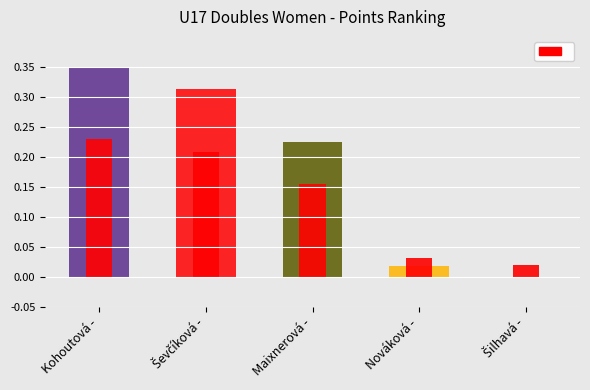

Between Šilhavá - and Ševčíková -, which is larger?

Ševčíková -